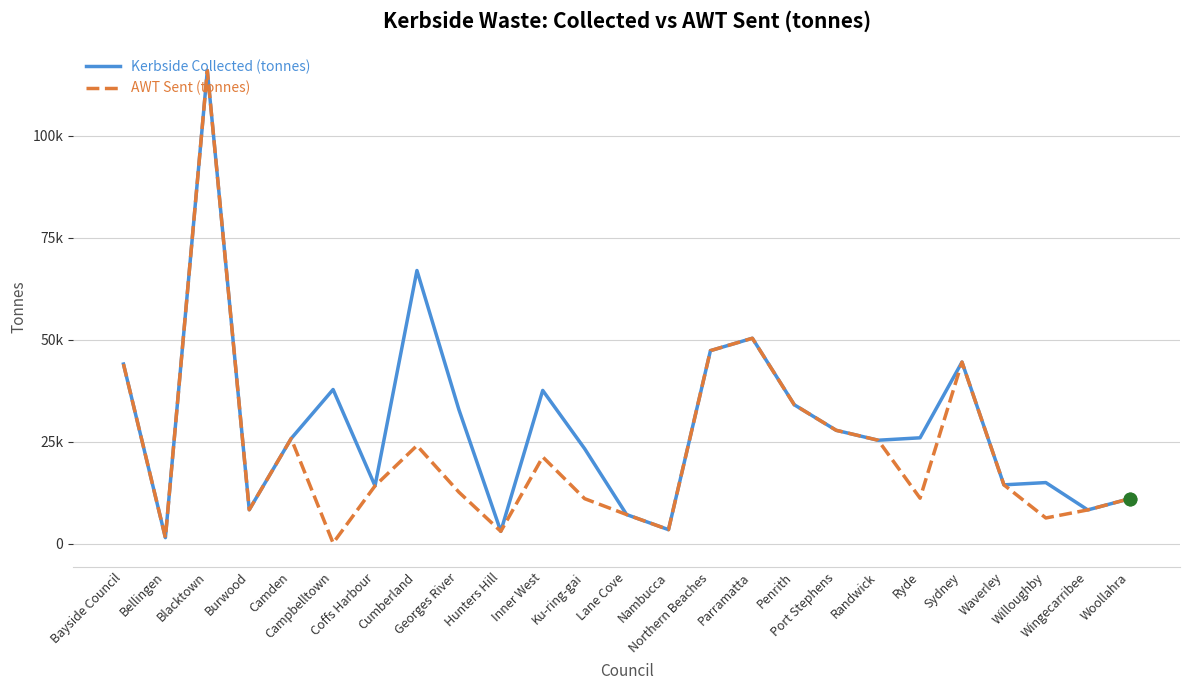

Does the chart have visible grid lines?

Yes